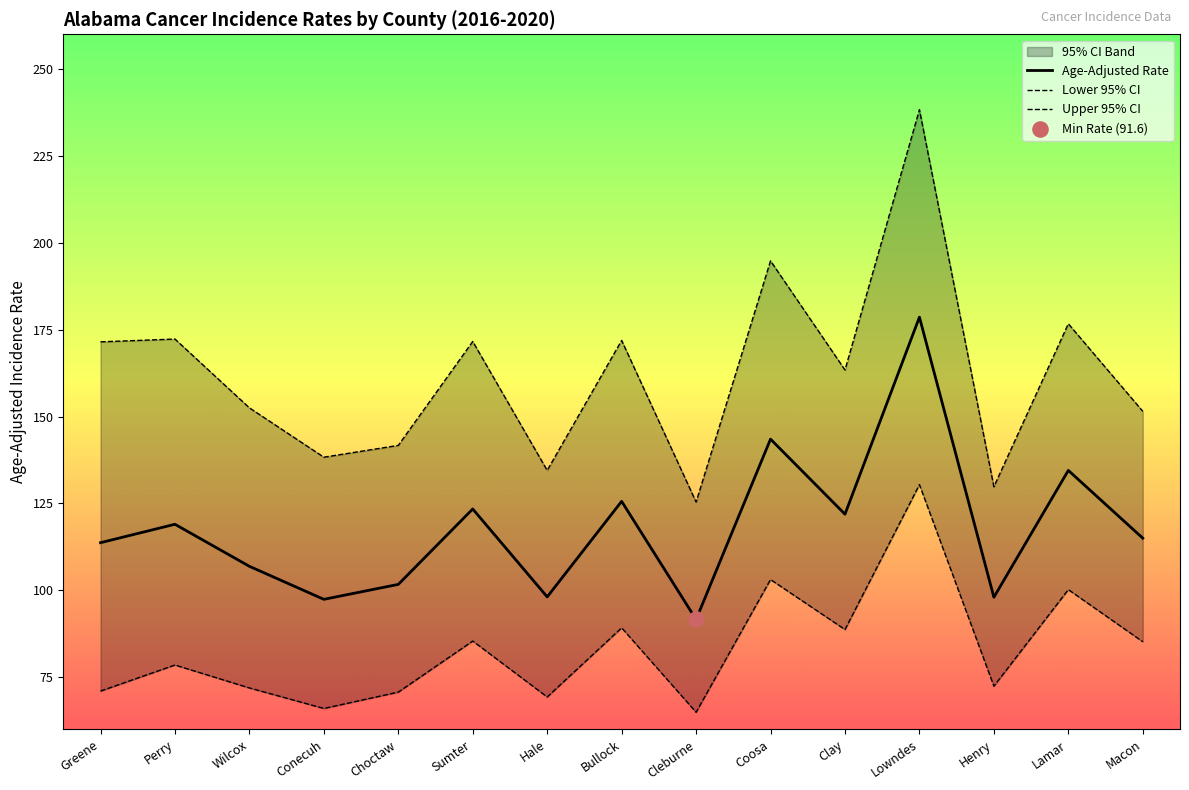

Which series contains the highest Y value?

Upper 95% CI